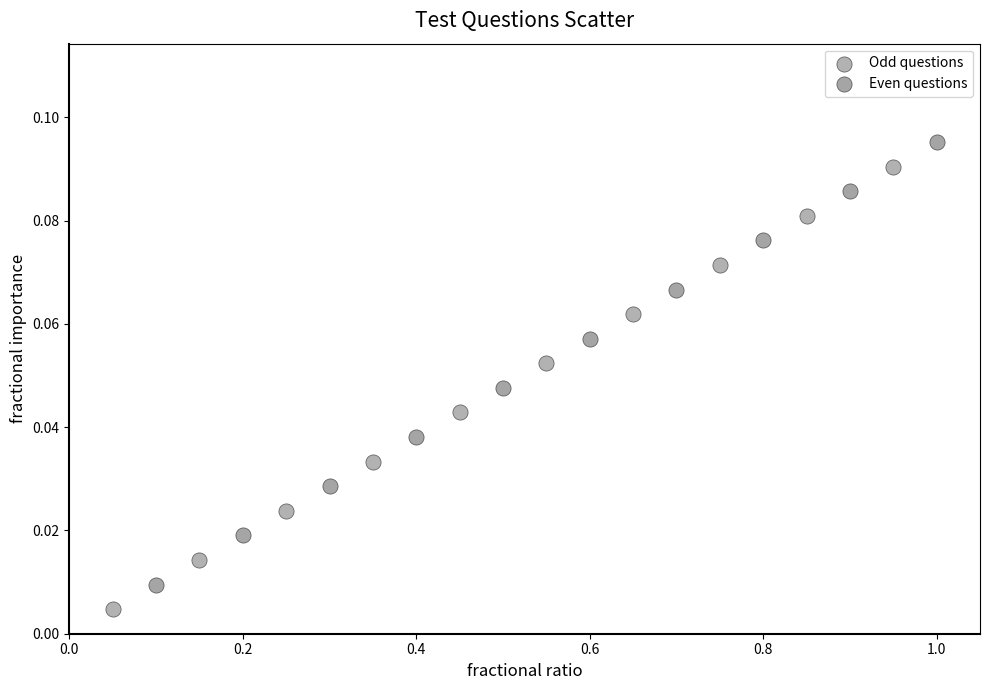

Which series reaches the maximum Y coordinate?

Even questions